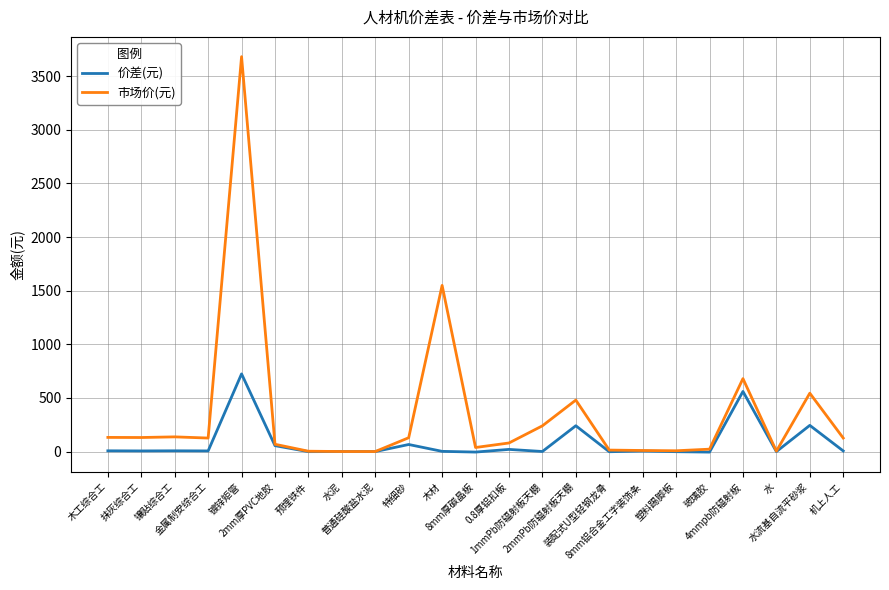

Is it true that 价差(元) equals 65.9 at 特细砂?

True